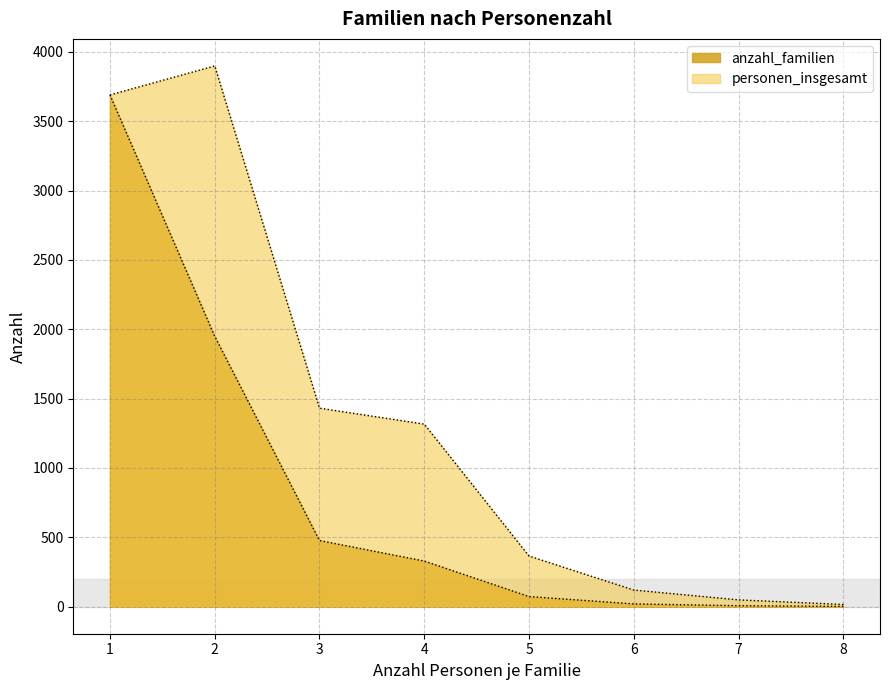

In personen_insgesamt, how many points are higher than both neighbors (excluding endpoints)?

1